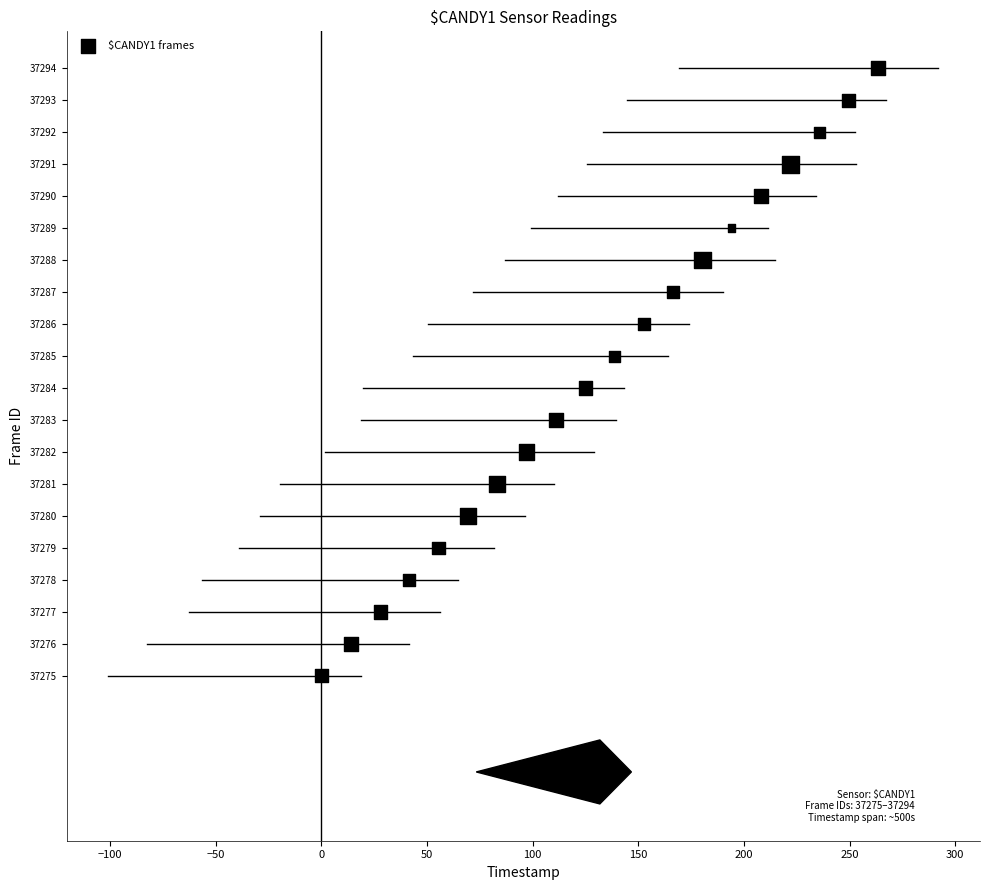

What is the range of Y values (max minus min)?

19